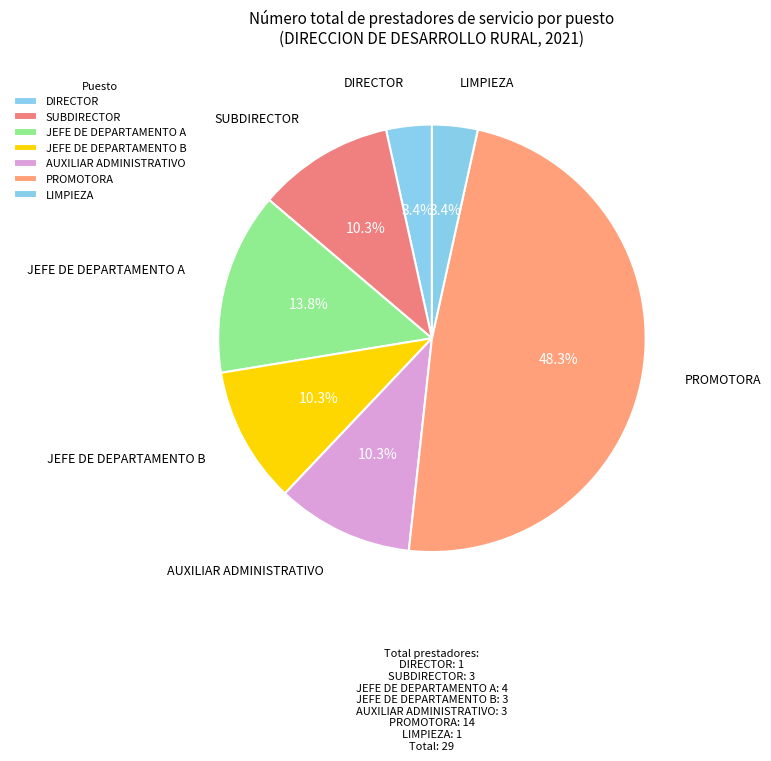

How many slices are in this pie chart?

7